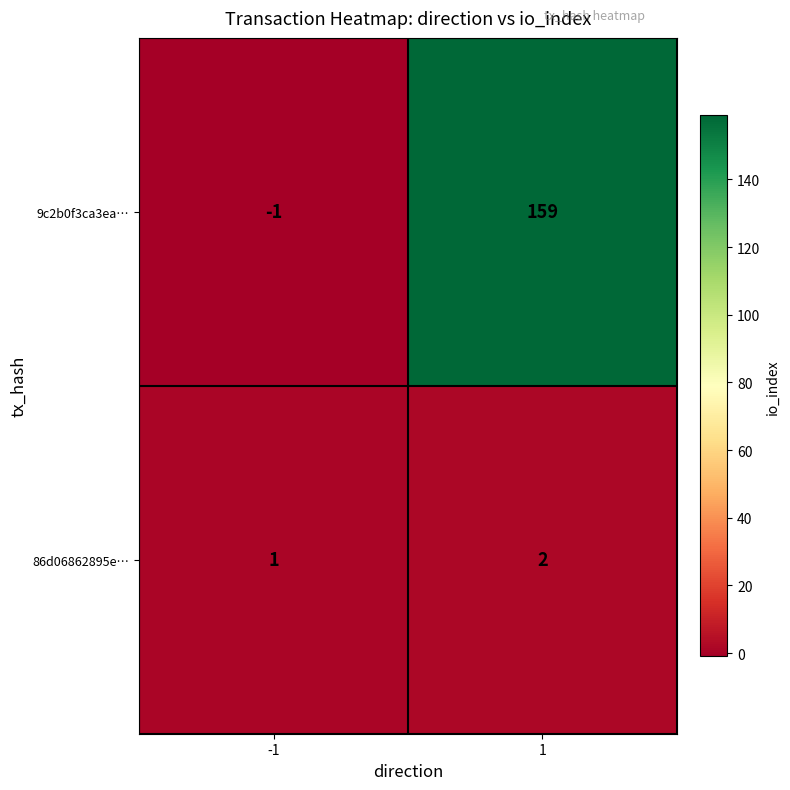

Which series has the largest range (max minus min)?

9c2b0f3ca3ea…